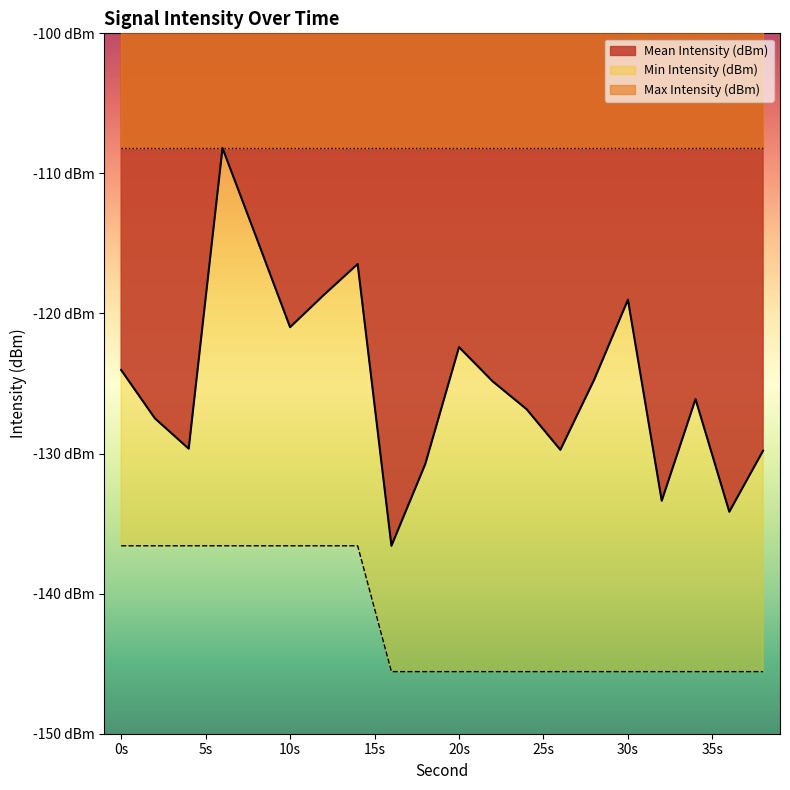

The Min Intensity (dBm) series shows -61.7 at 4. True or false?

False